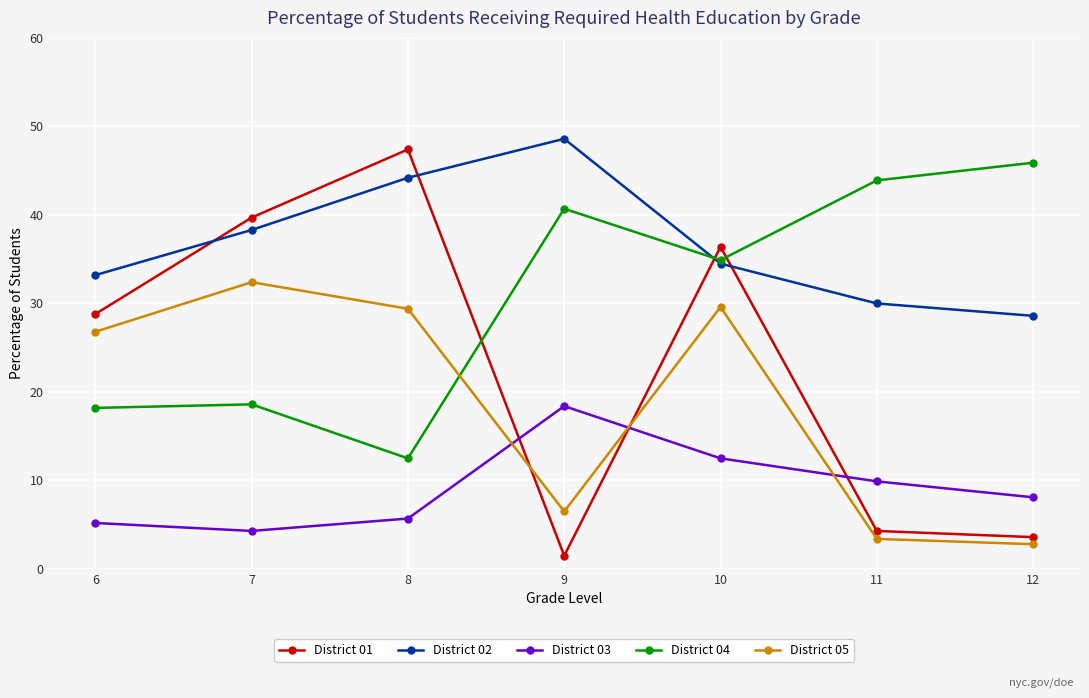

List the series in order of their overall mean, highest first.

District 02, District 04, District 01, District 05, District 03